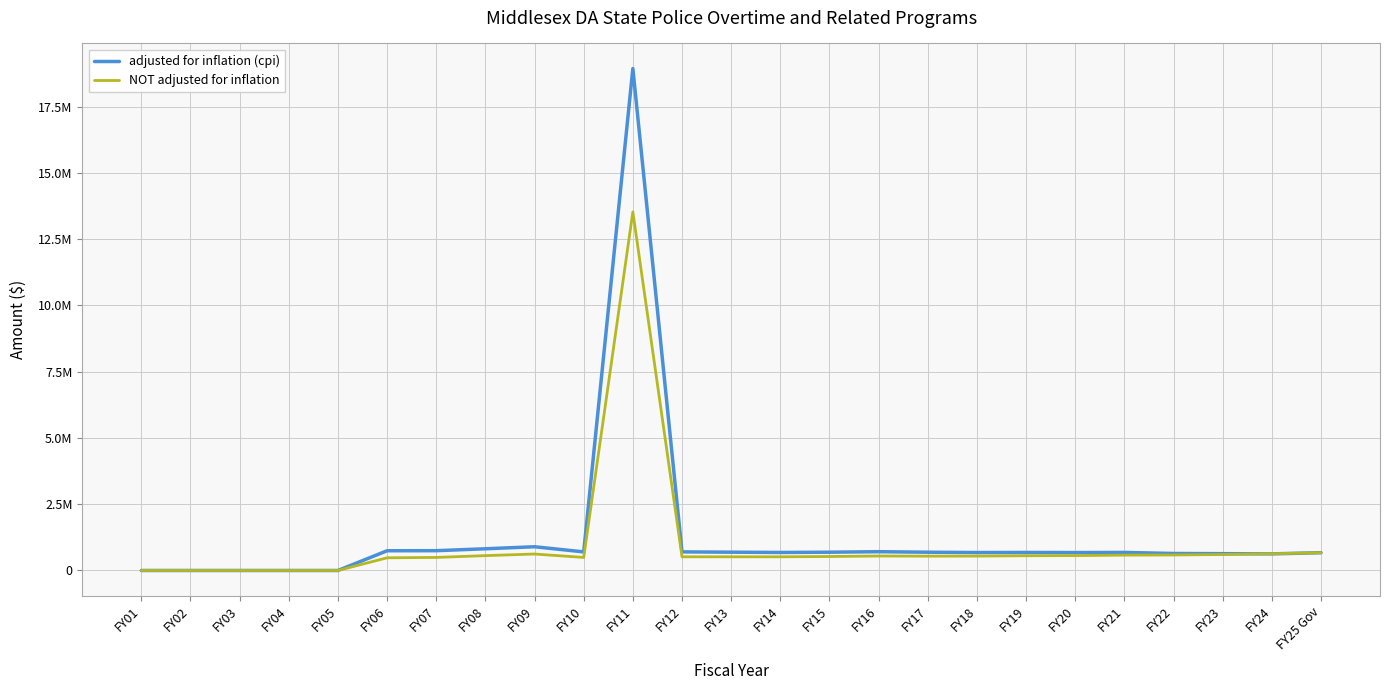

Between FY04 and FY14, which series saw the biggest shift?

adjusted for inflation (cpi)